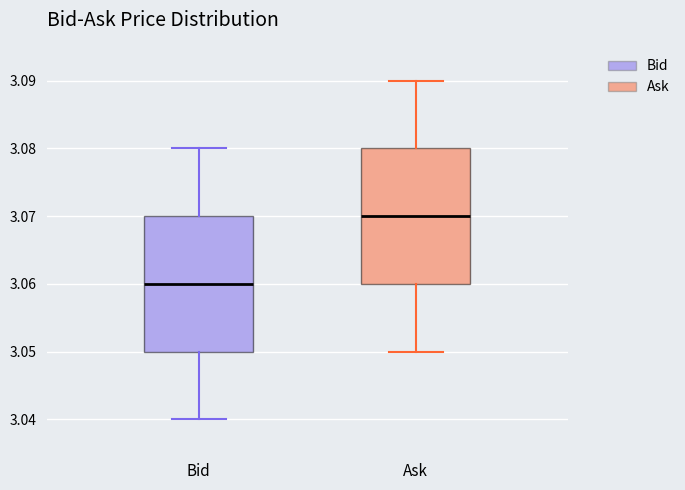

Where is the lower edge of the box for Ask on the y-axis? The values are not printed on the chart, so give them approximately, as read against the axis.

3.06